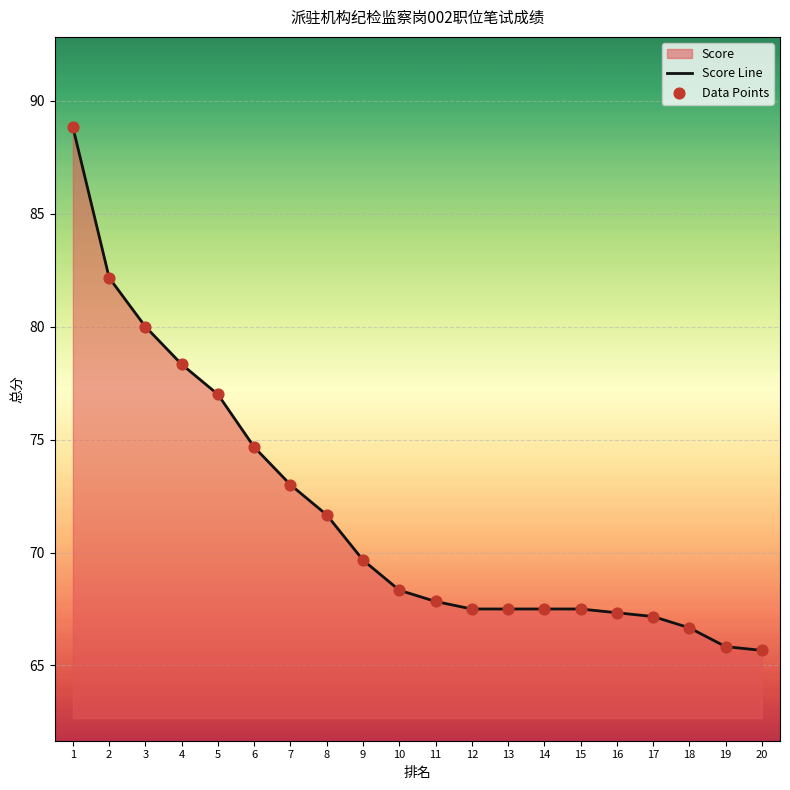

Is the value of Score Line at 15 greater than the value of Data Points at 3?

No